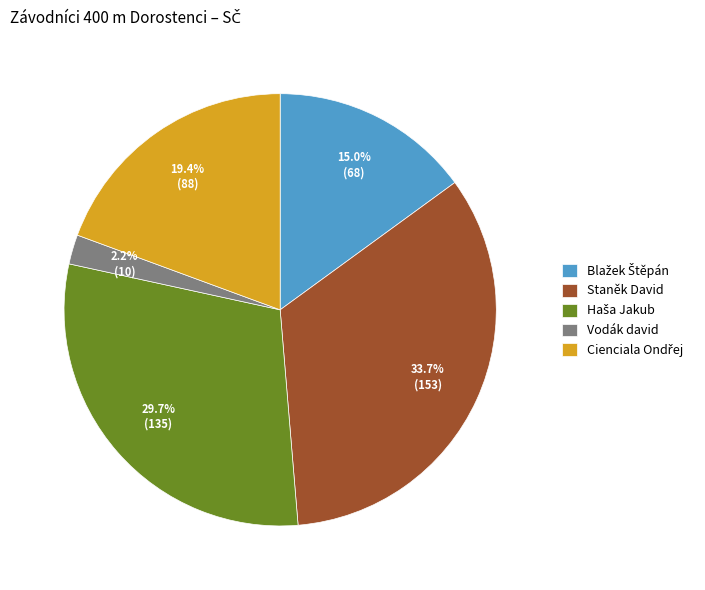

Does Vodák david account for over 50% of the chart?

No